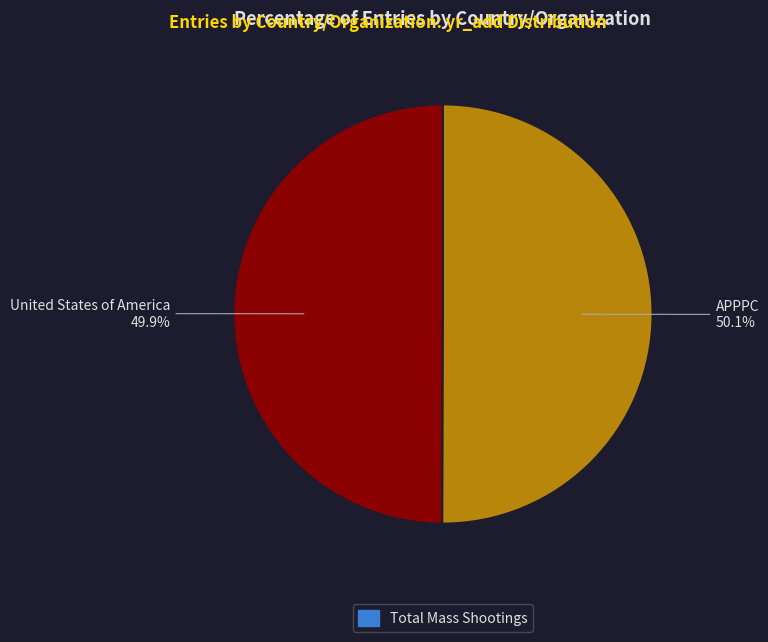

Count the number of slices in the pie.

2